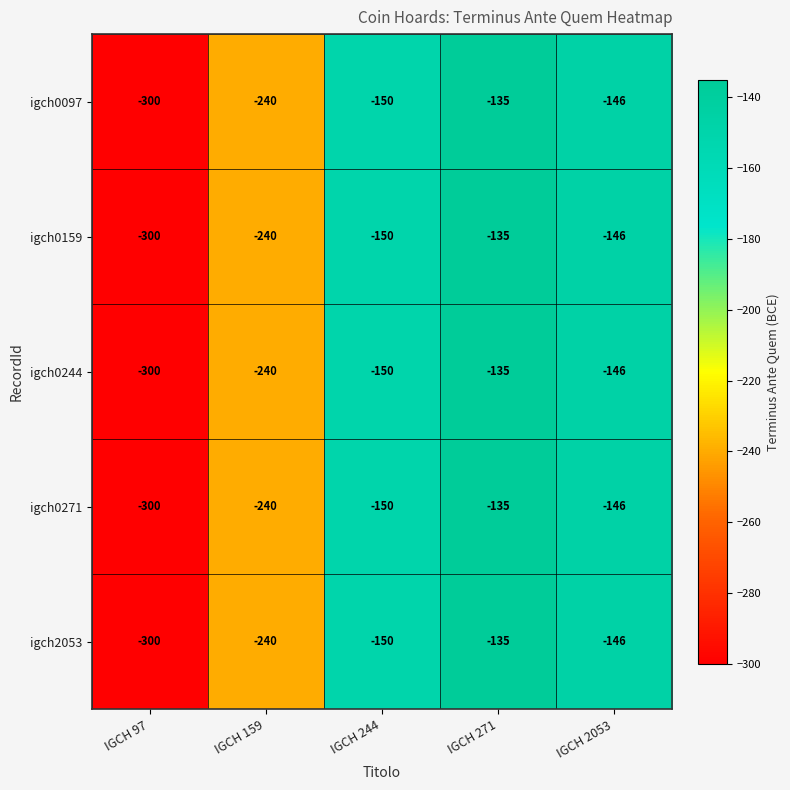

The igch0244 series shows -222 at IGCH 271. True or false?

False